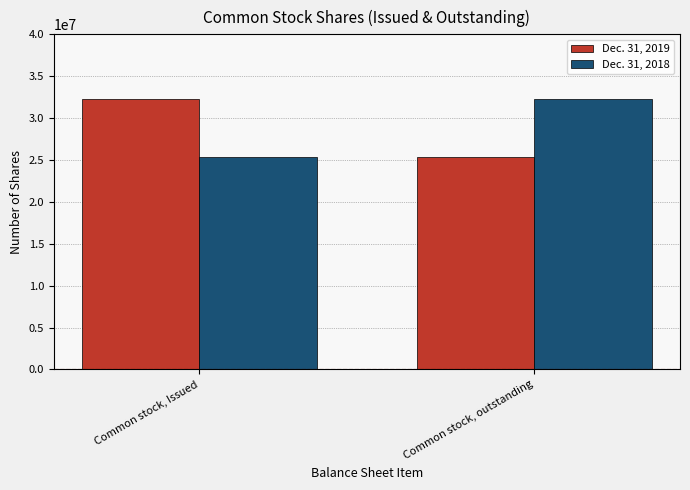

Reading right to left, what are all the values shown in this chart?

Dec. 31, 2019: Common stock, outstanding=25401479	Common stock, Issued=32266814
Dec. 31, 2018: Common stock, outstanding=32266814	Common stock, Issued=25401479